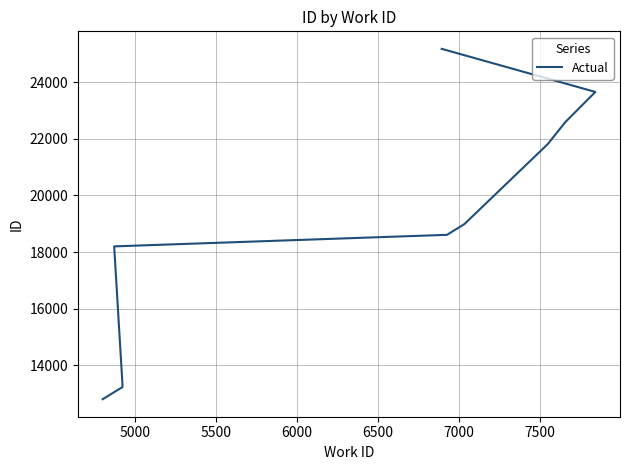

True or false: the data has more than 0 interior local peaks.

False